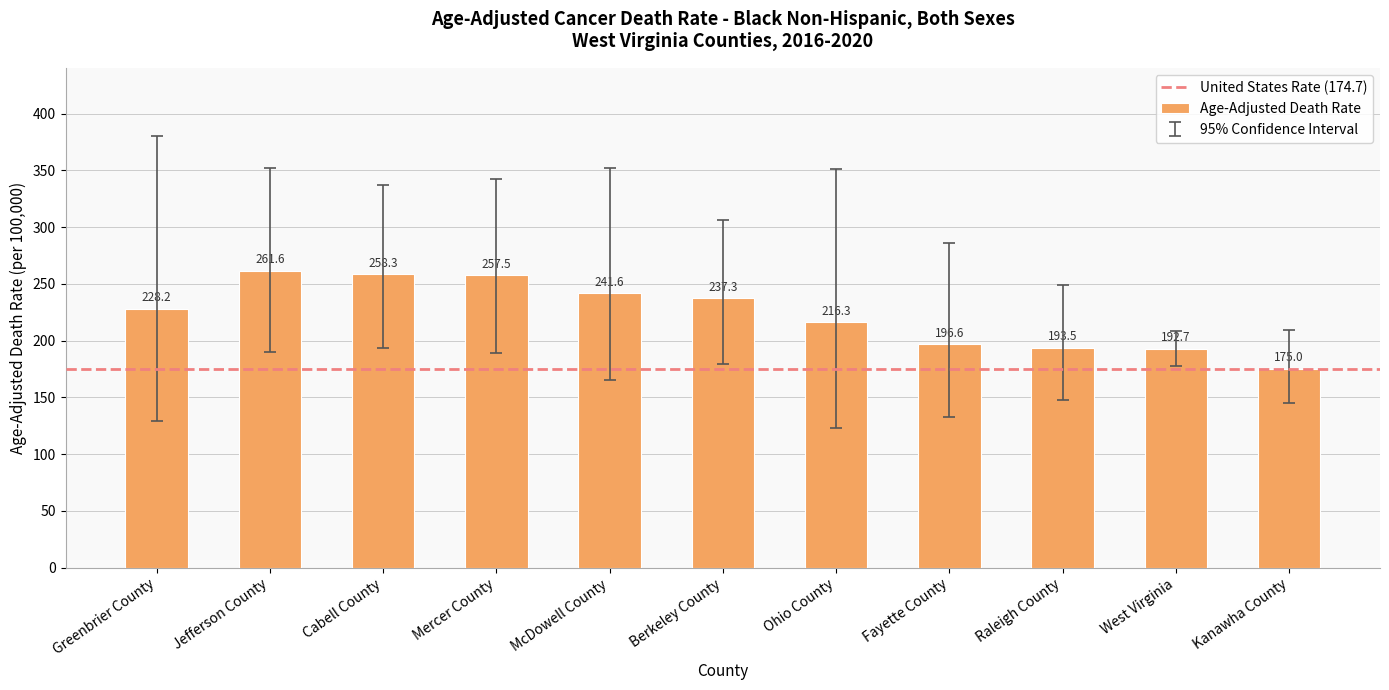

The chart shows a value of 241.6 at McDowell County. True or false?

True